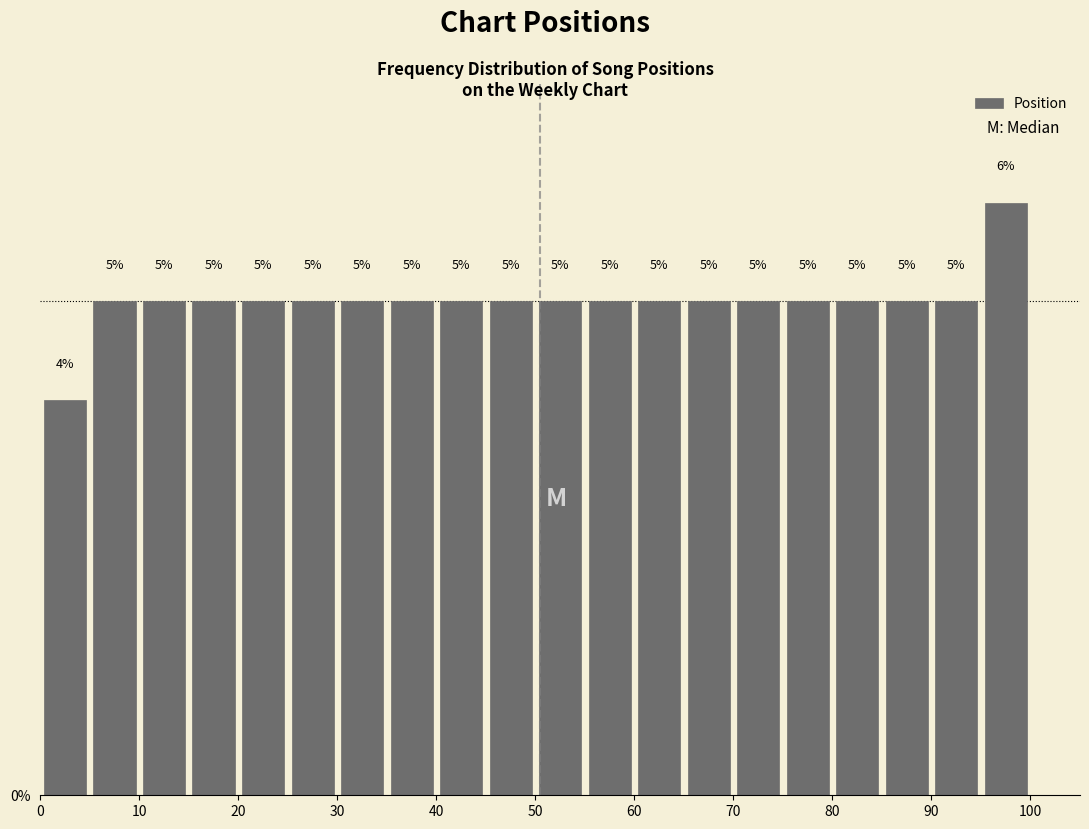

Over which range of the x-axis is the bar tallest?

95 to 100